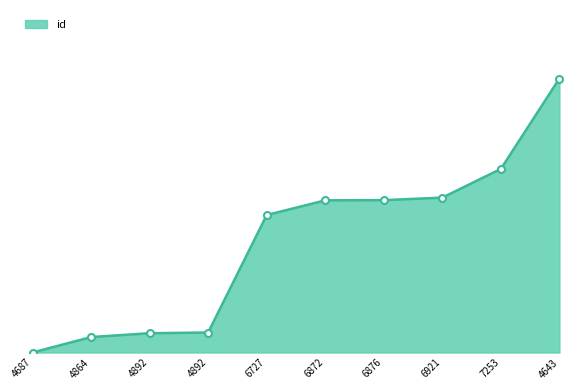

What is the label of the 4th point from the right?

6876